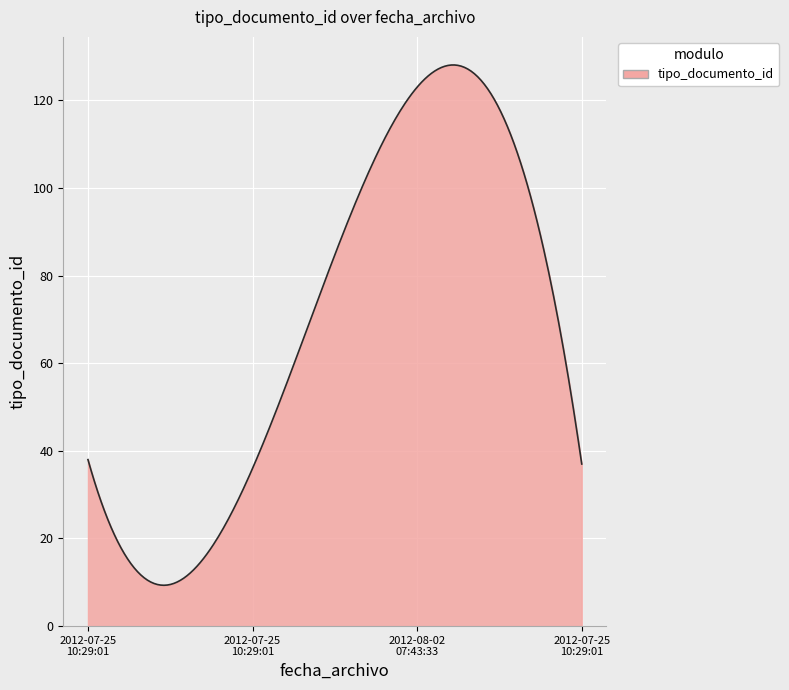

What is the minimum value shown in the chart?

9.3